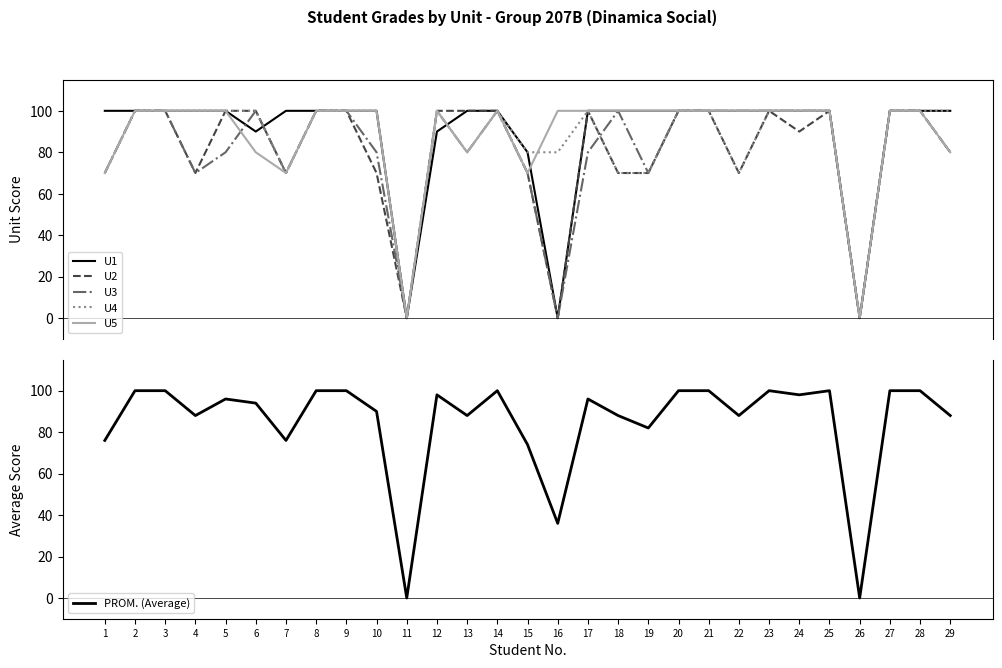

The value of U2 at 12 is 100. True or false?

True